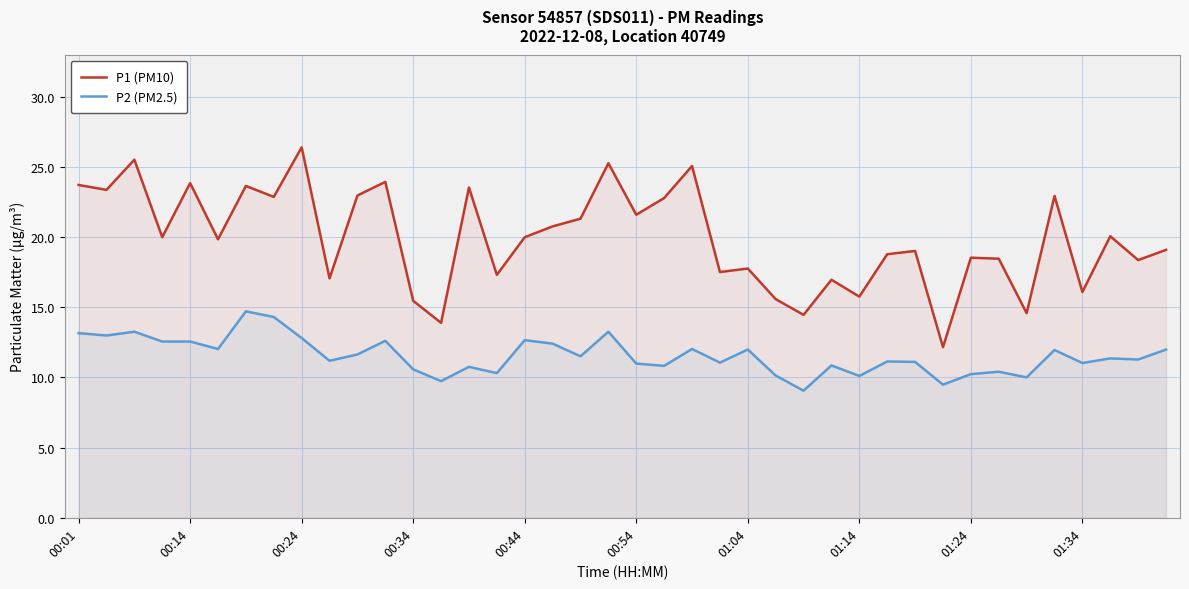

Is the value of P1 (PM10) at 13 greater than the value of P2 (PM2.5) at 10?

Yes